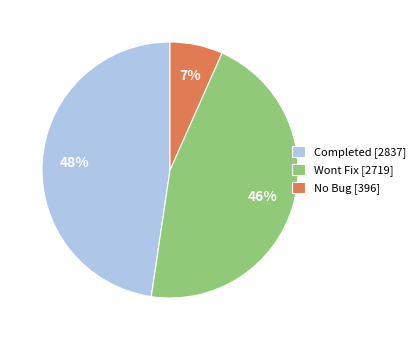

Count the number of slices in the pie.

3